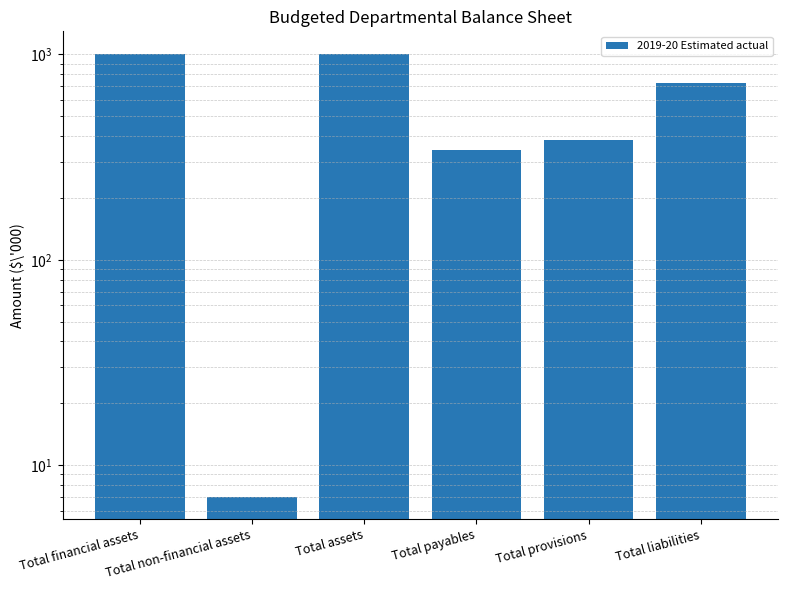

What is the change in value from Total assets to Total provisions?

-627